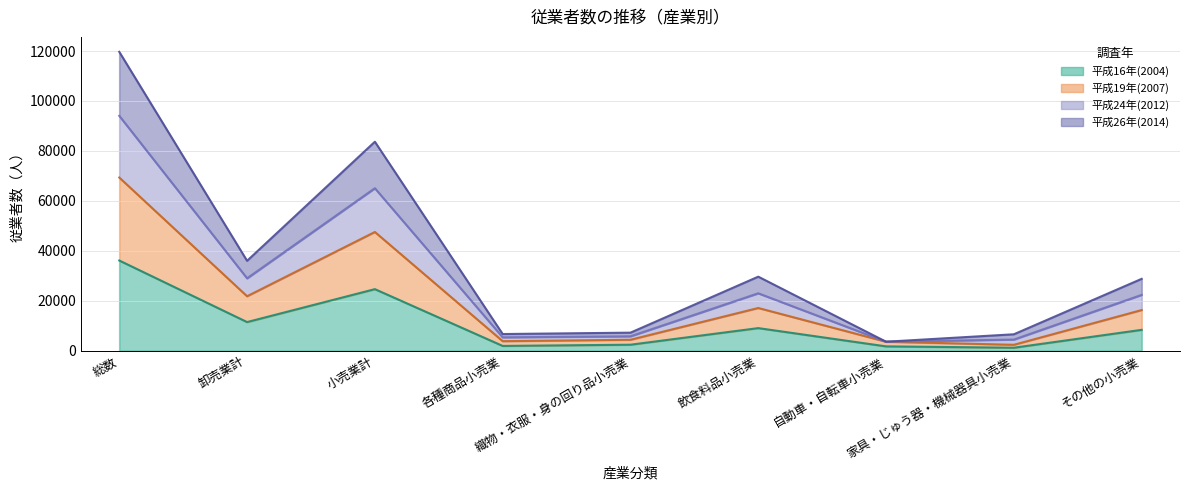

What value does the 平成24年(2012) series have at 自動車・自転車小売業, to the nearest 50?

3600